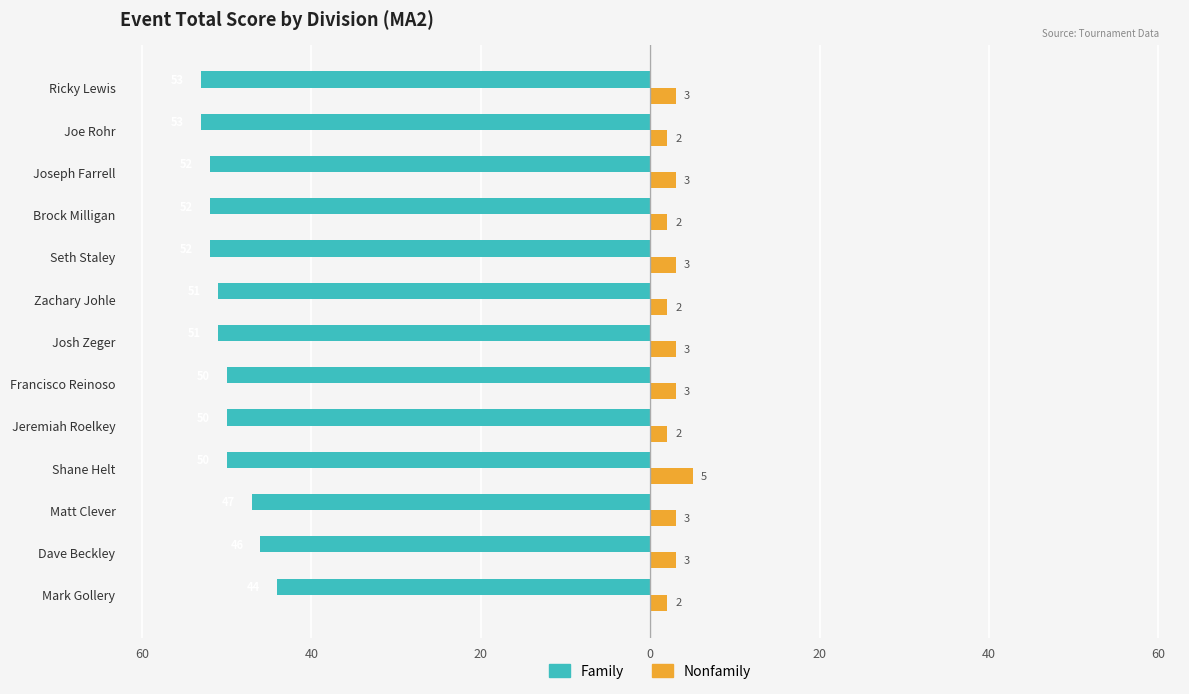

What are all the series names shown in the legend?

Family, Nonfamily